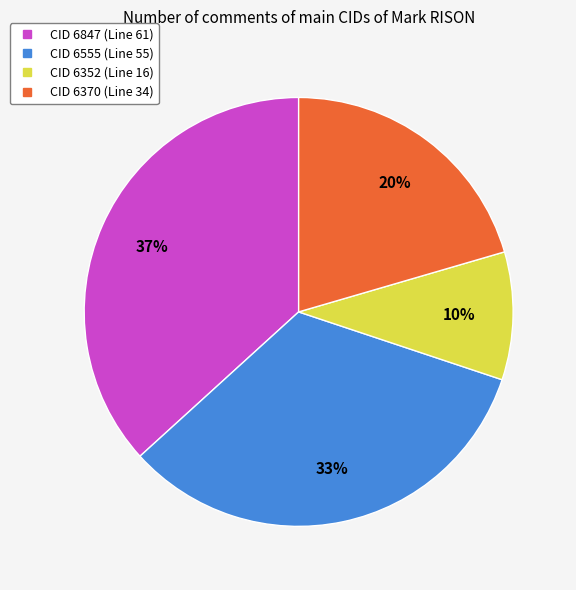

Combined, do CID 6352 (Line 16) and CID 6370 (Line 34) account for over 50%?

No